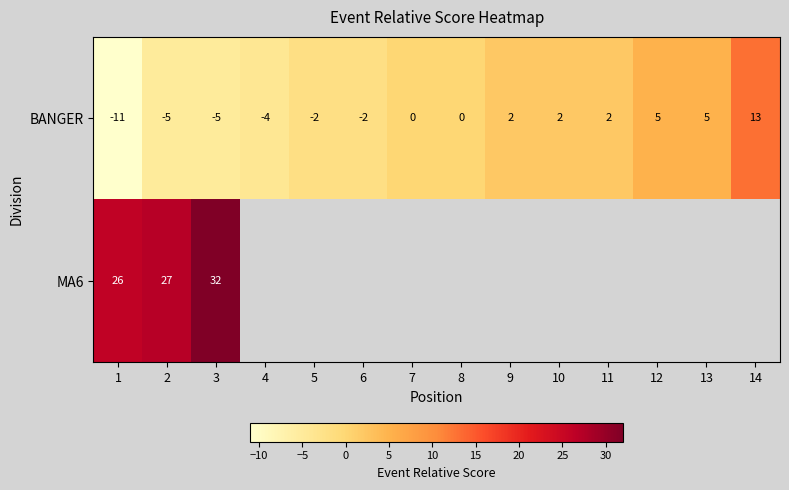

How many data points in BANGER are less than 0?

6